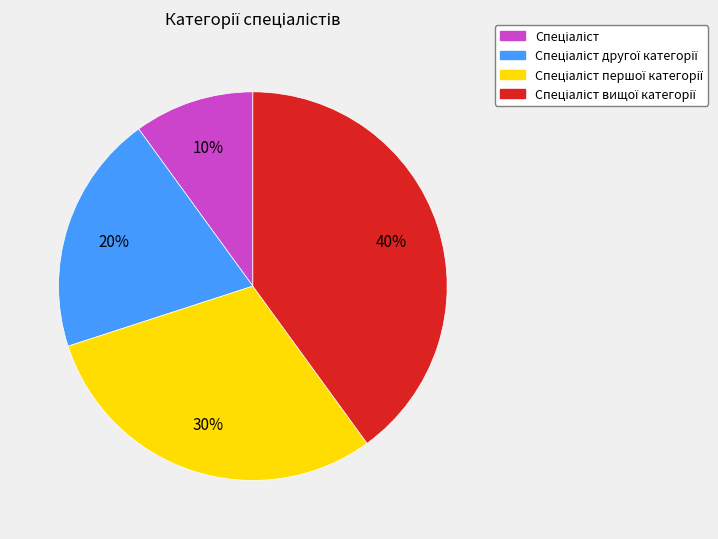

To the nearest percent, what is the difference between the largest and smallest slice percentages?

30%